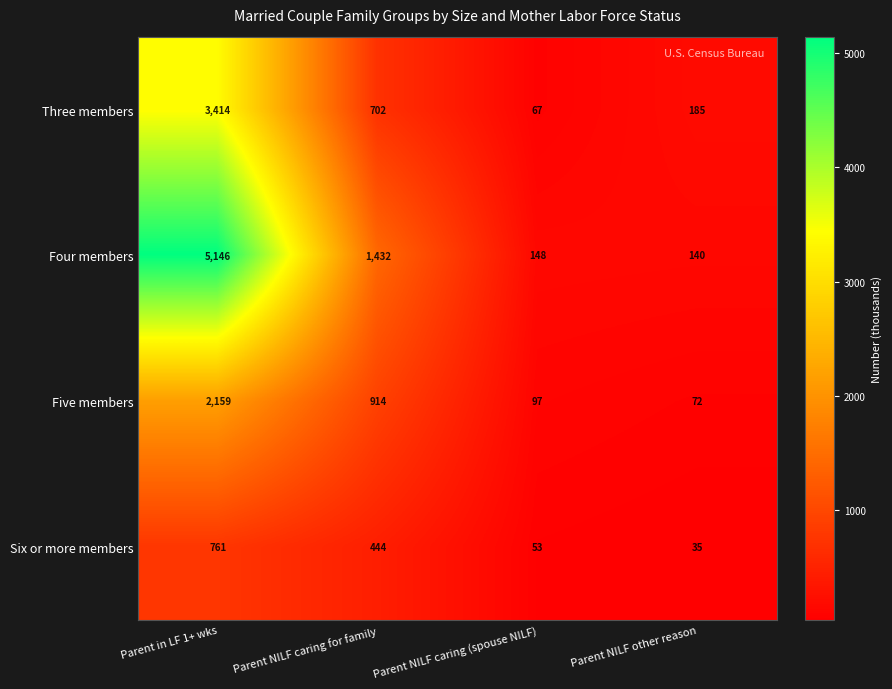

Read the Four members value at Parent NILF caring for family.

1432